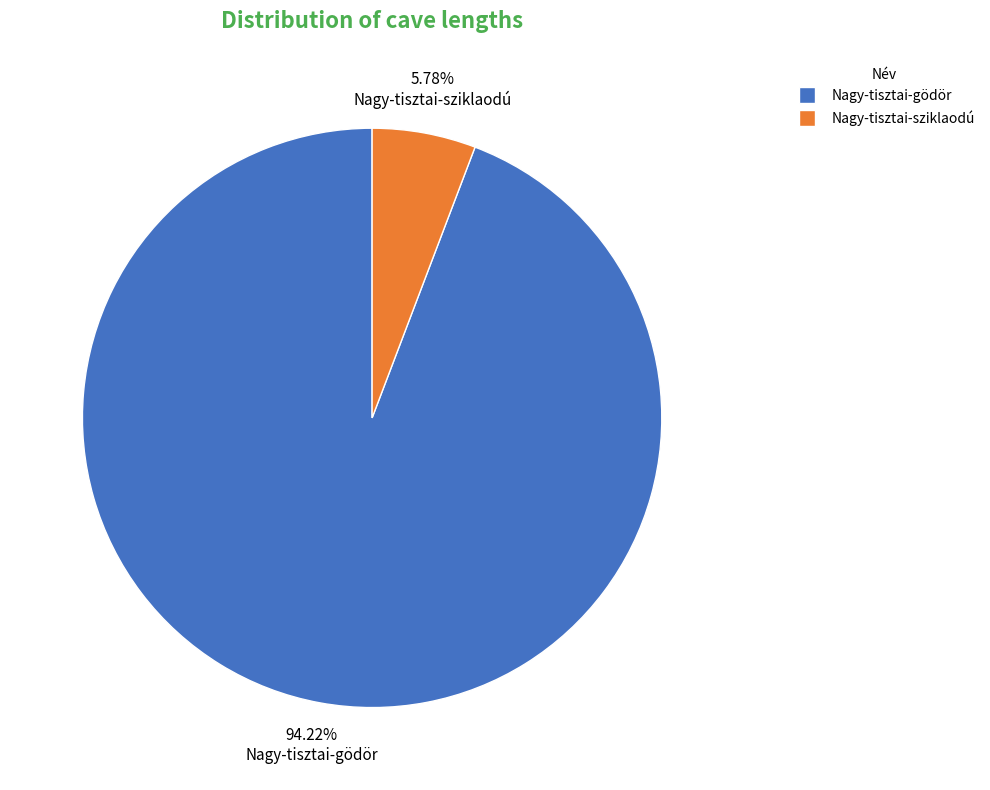

Is there a majority slice in this chart?

Yes